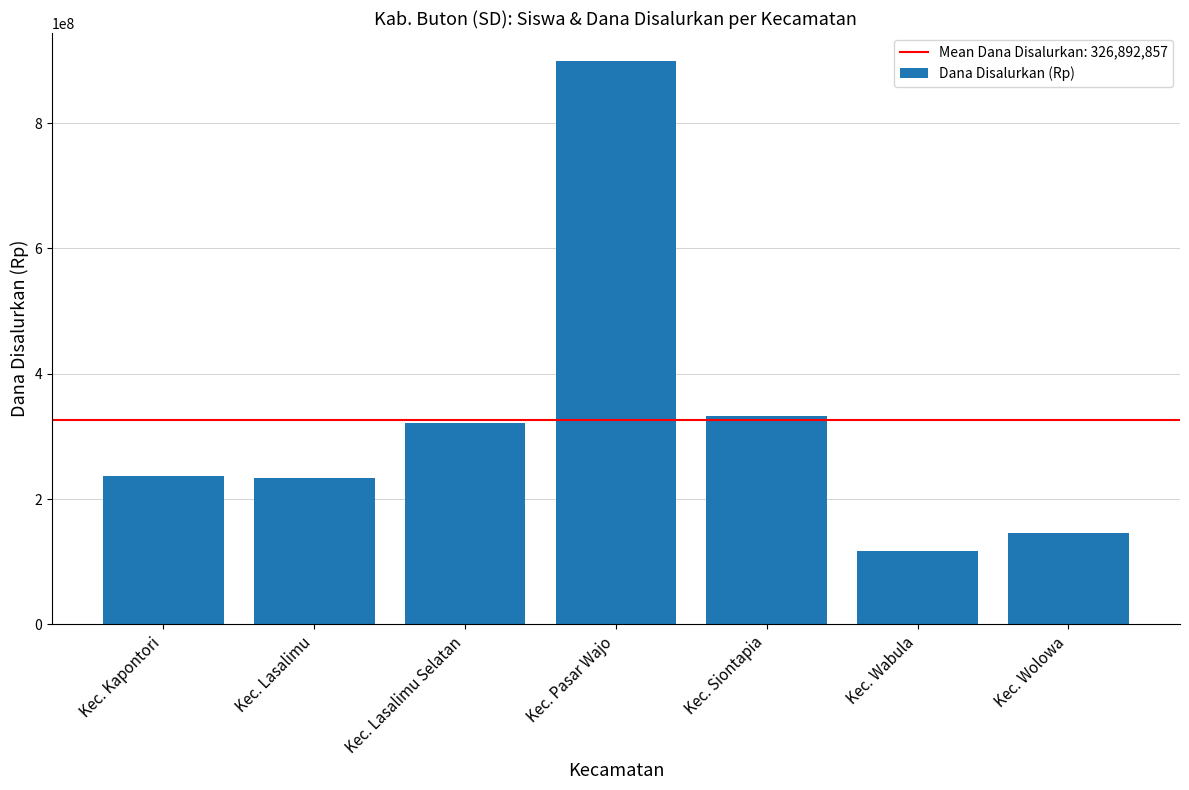

Are the bars horizontal?

No